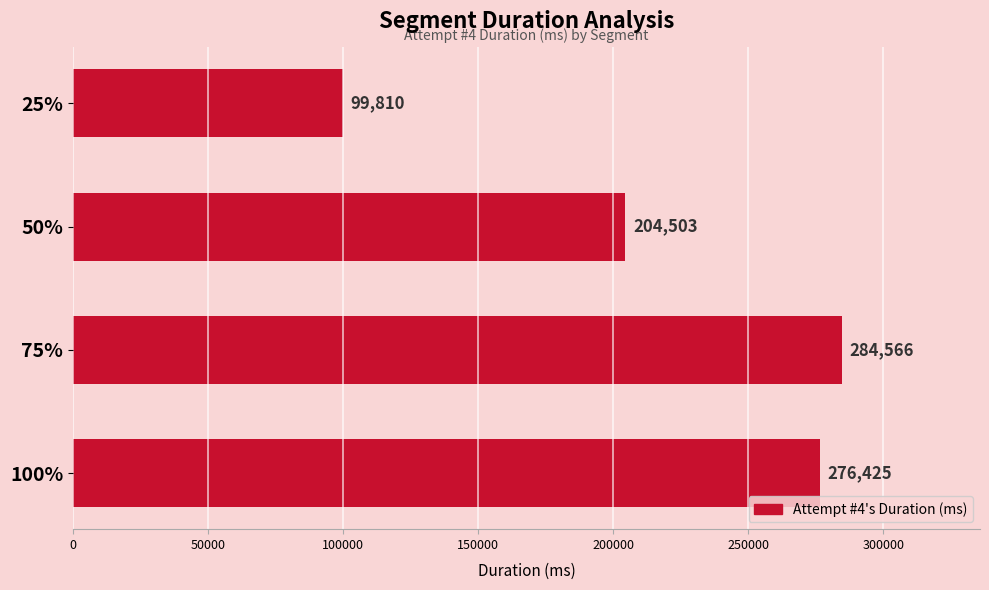

What is the sum of all values?

865304